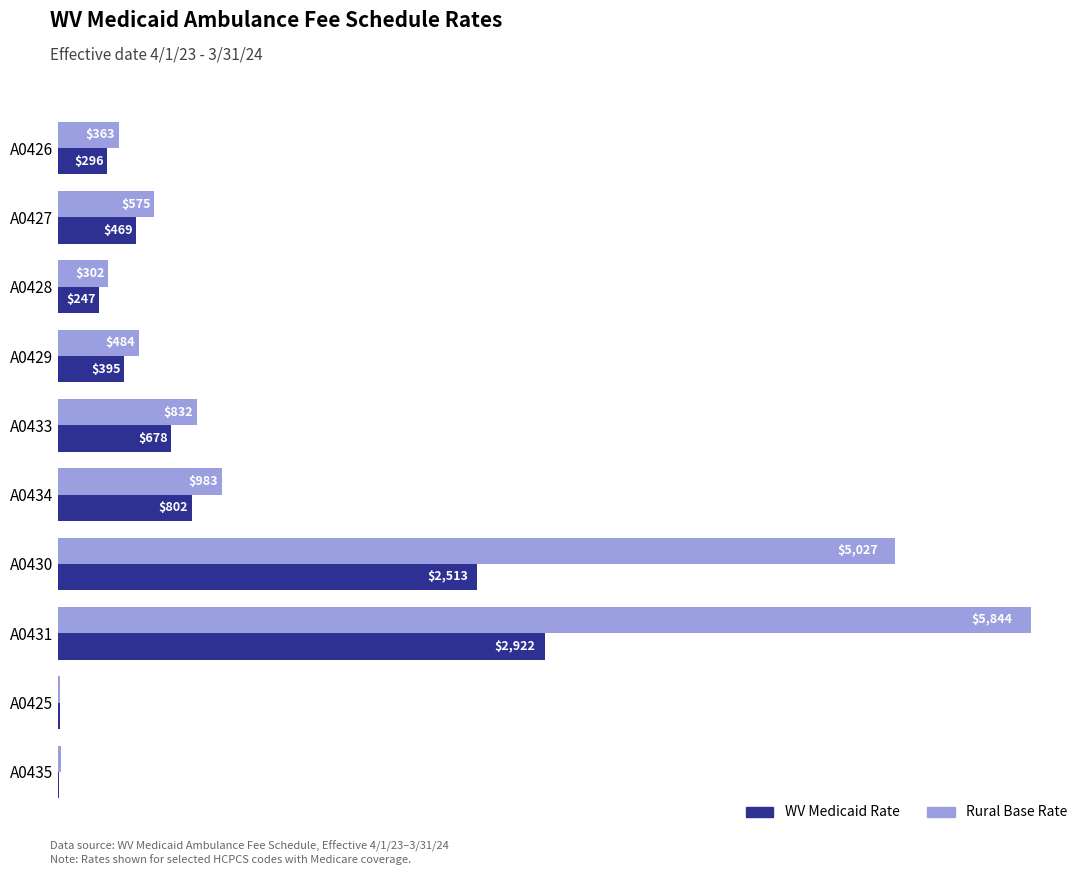

The value of Rural Base Rate at A0430 is 1862.6. True or false?

False